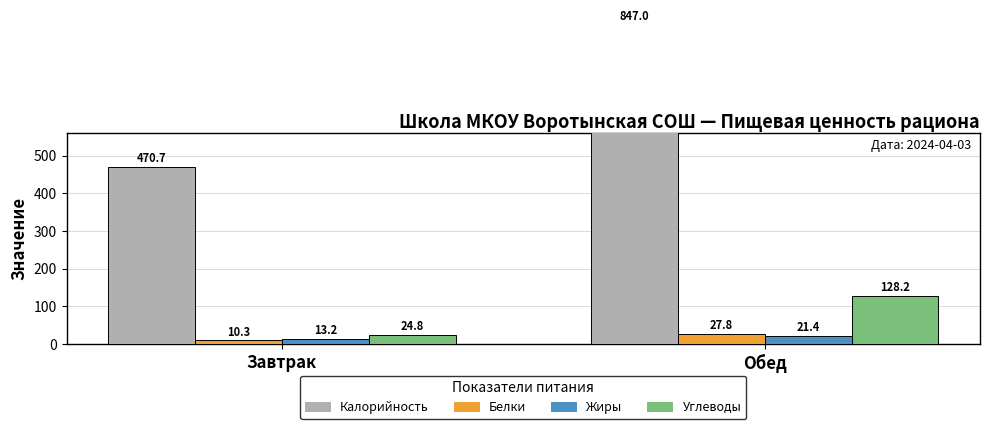

What value does the Белки series have at Обед?

27.8